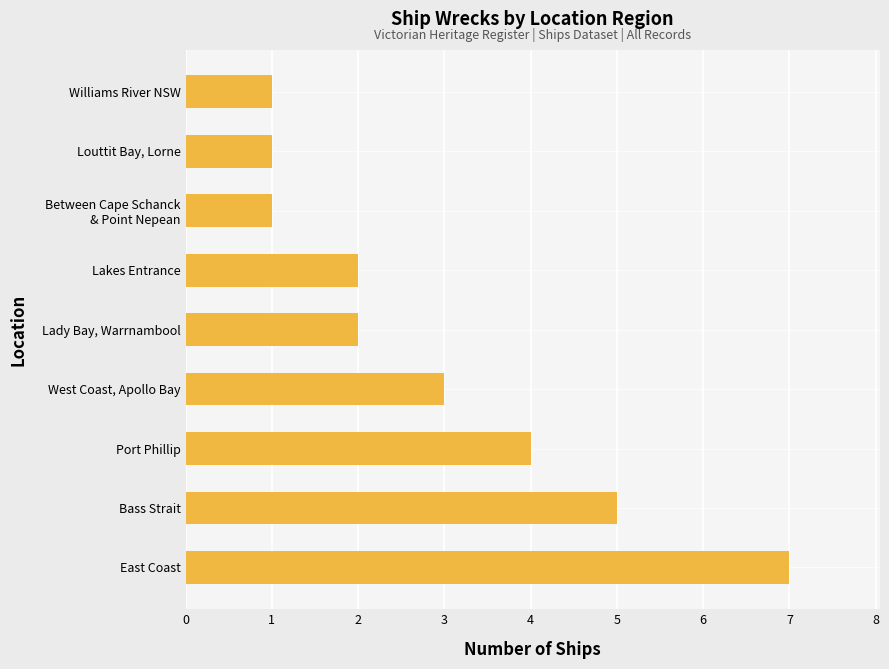

What is the average value?

3